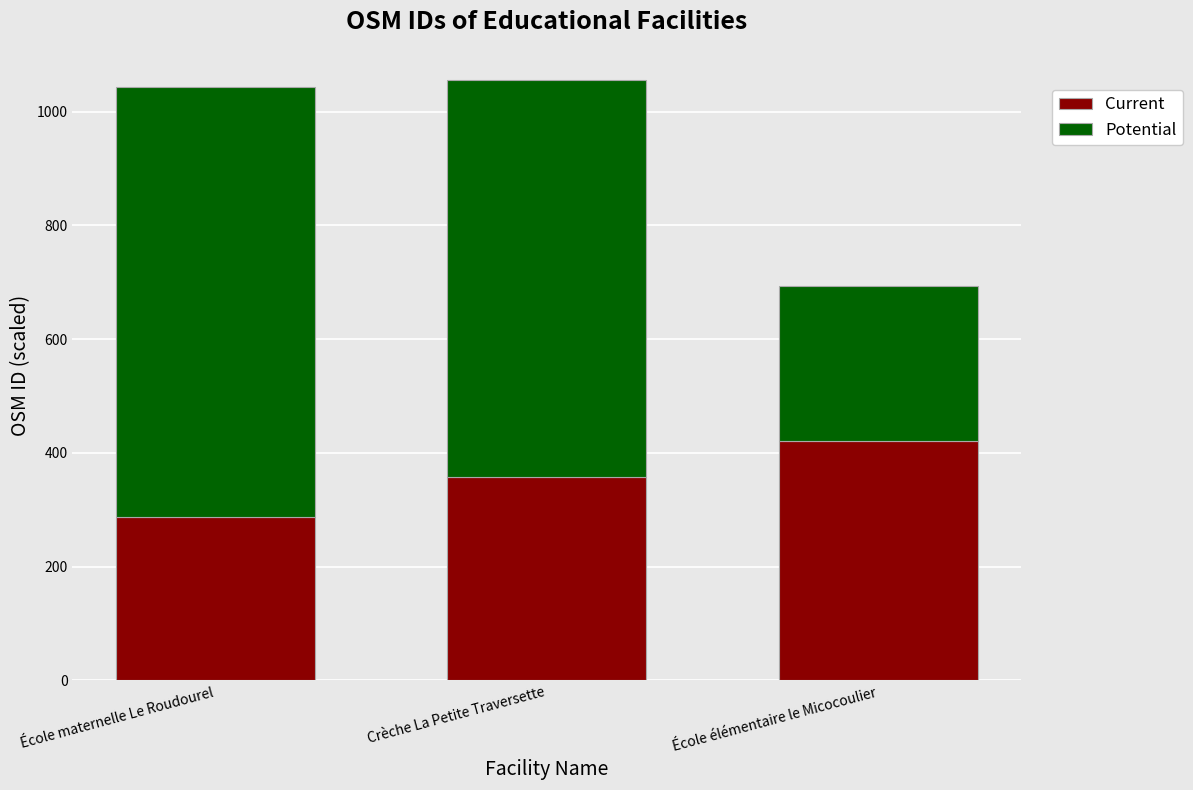

Which category has the lowest value in the Current series?

École maternelle Le Roudourel